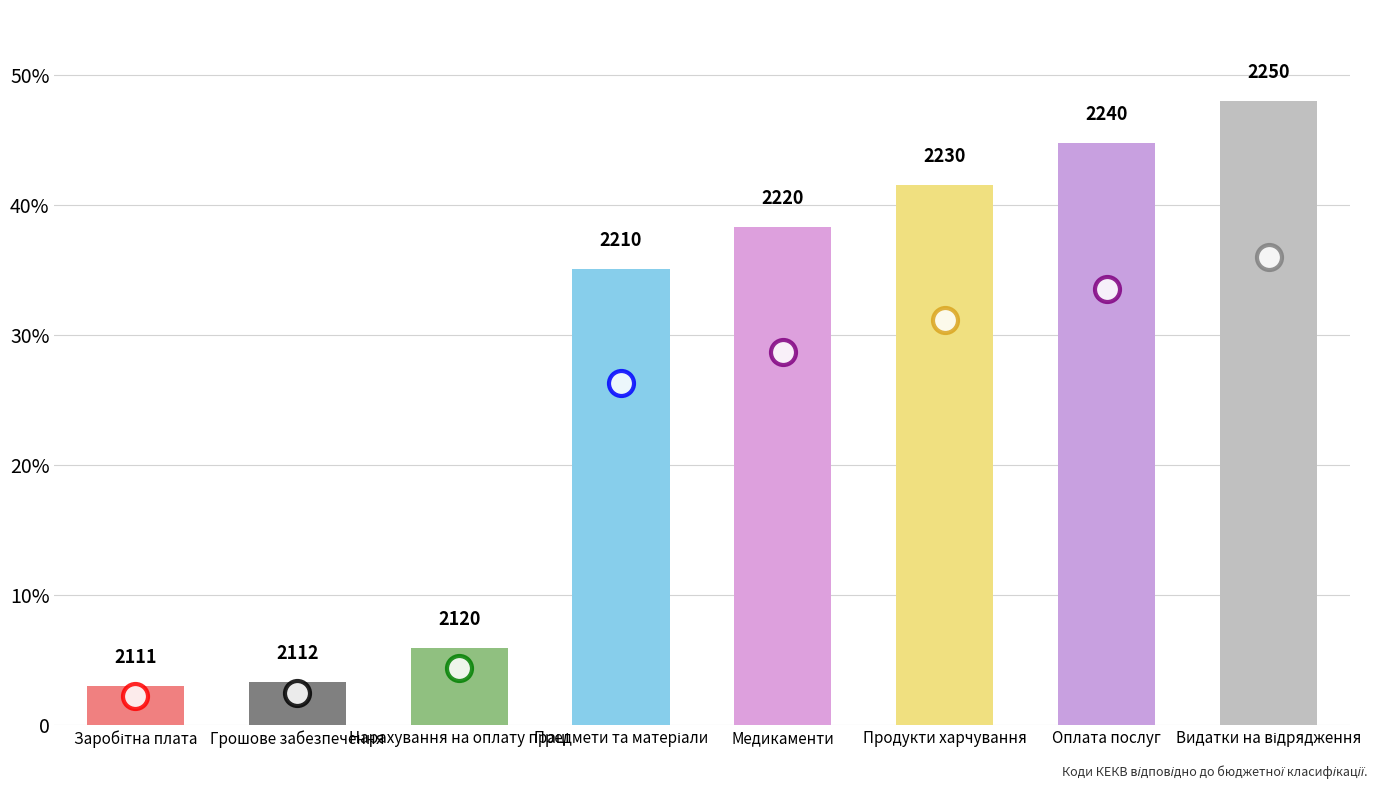

Approximately how many times larger is the value at Предмети та матеріали compared to Видатки на відрядження?

0.7